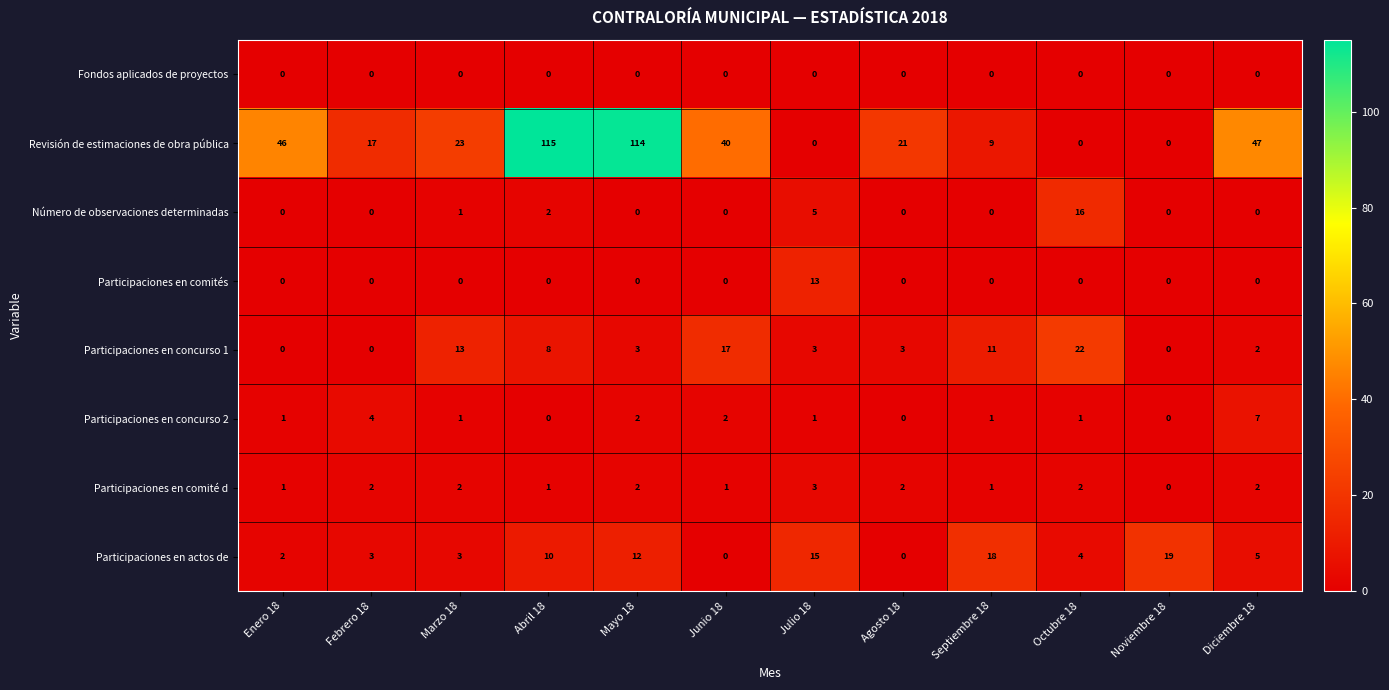

At which category is the sum across all series the highest?

Abril 18